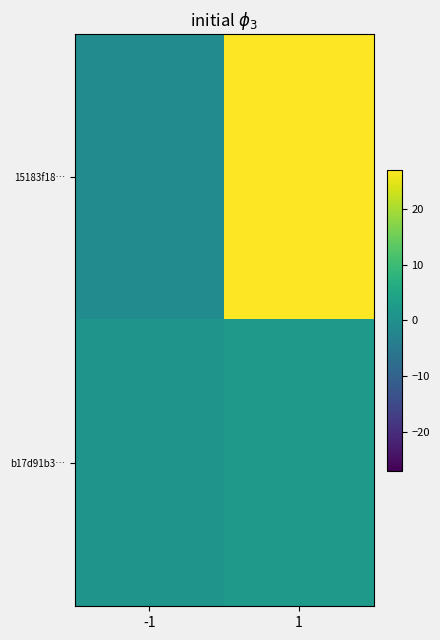

What is the smallest value displayed?

-1